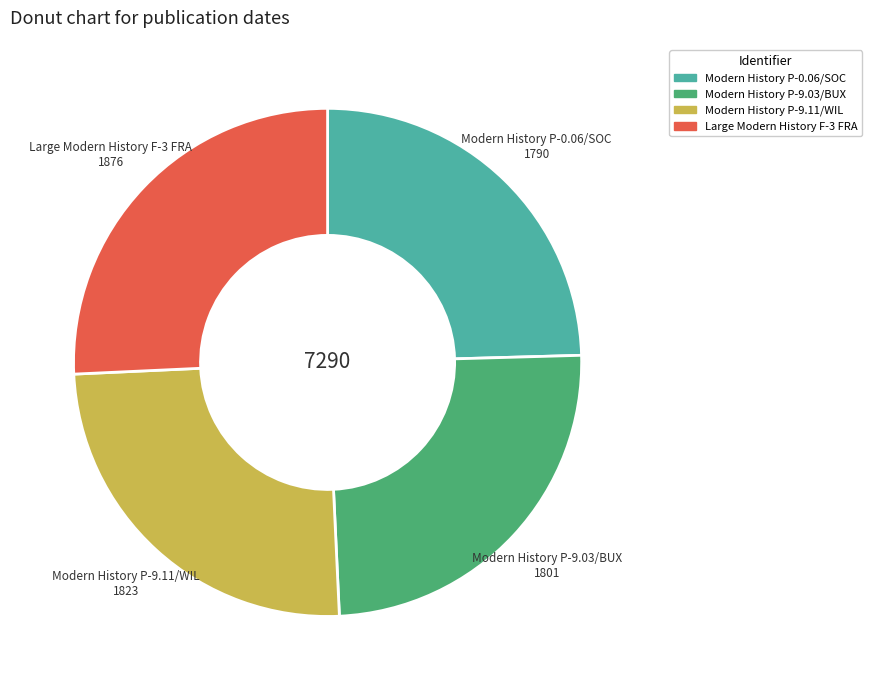

Is it true that Large Modern History F-3 FRA is 26% of the pie?

True